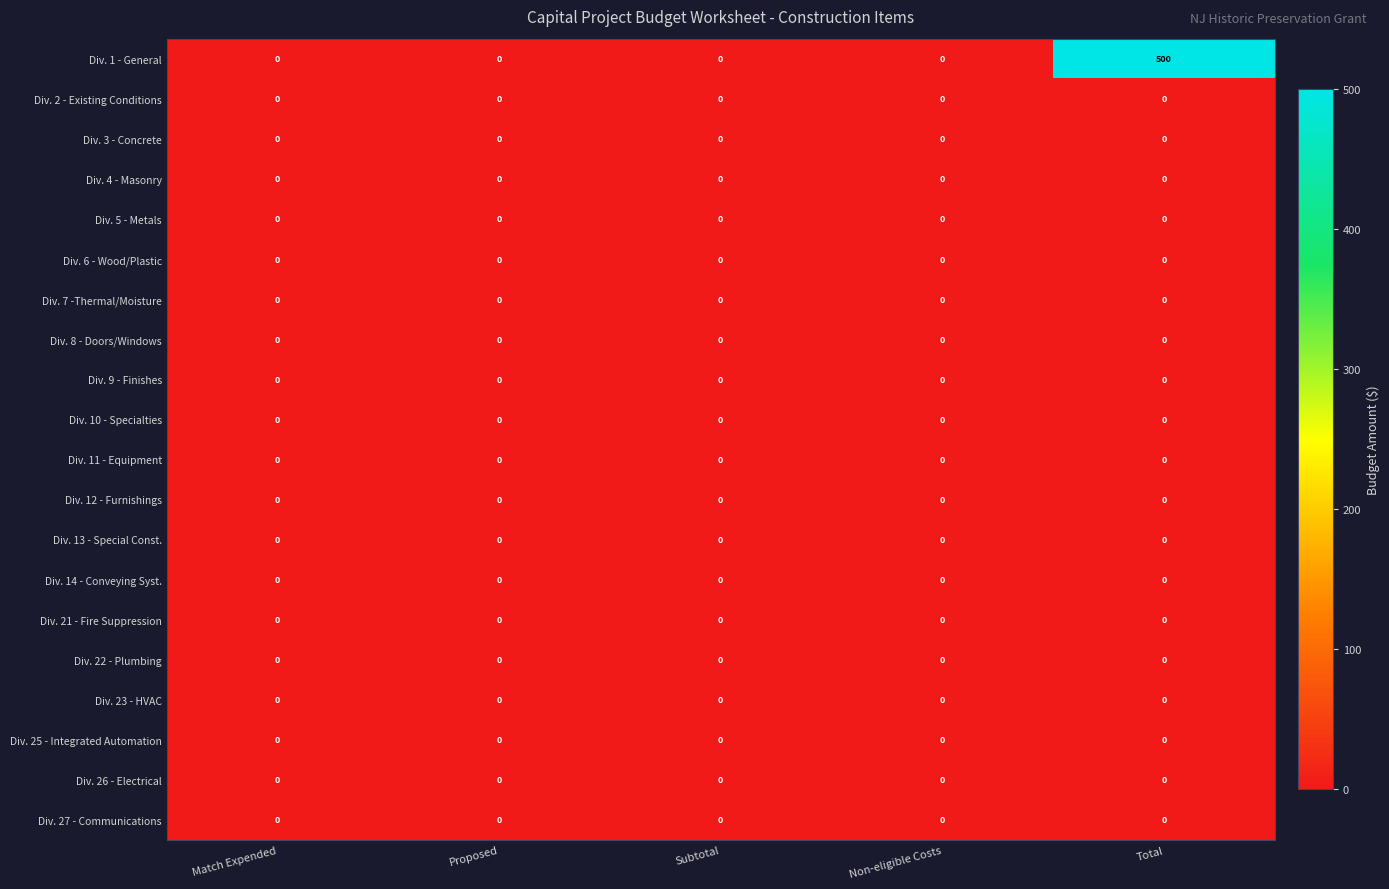

What is the maximum value shown in the chart?

500